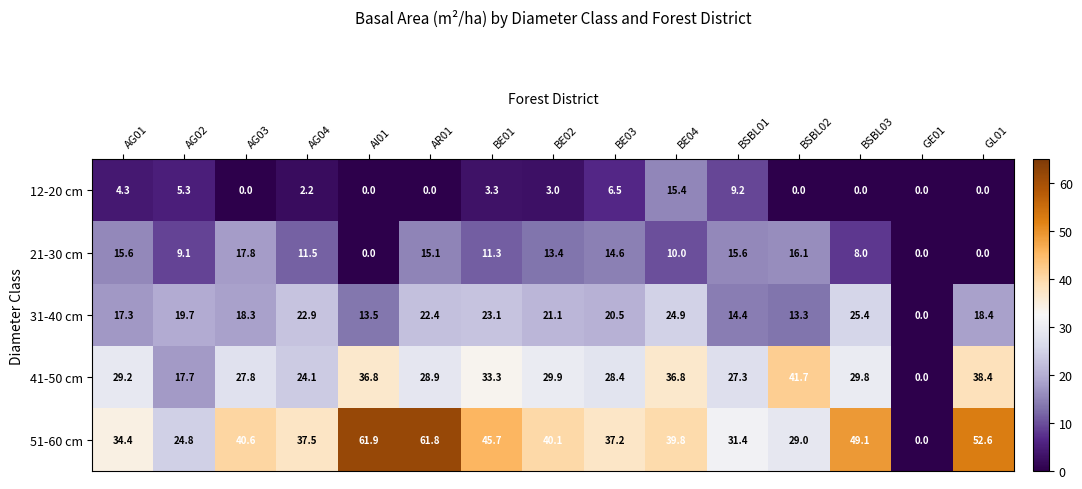

At which category does the chart reach its peak across all series?

AI01